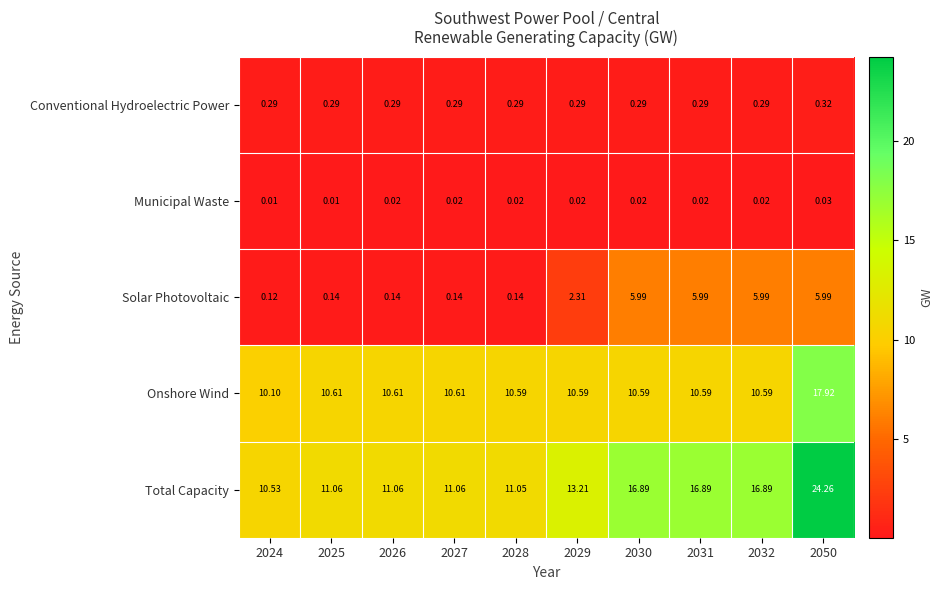

Which series has the largest total across all categories?

Total Capacity